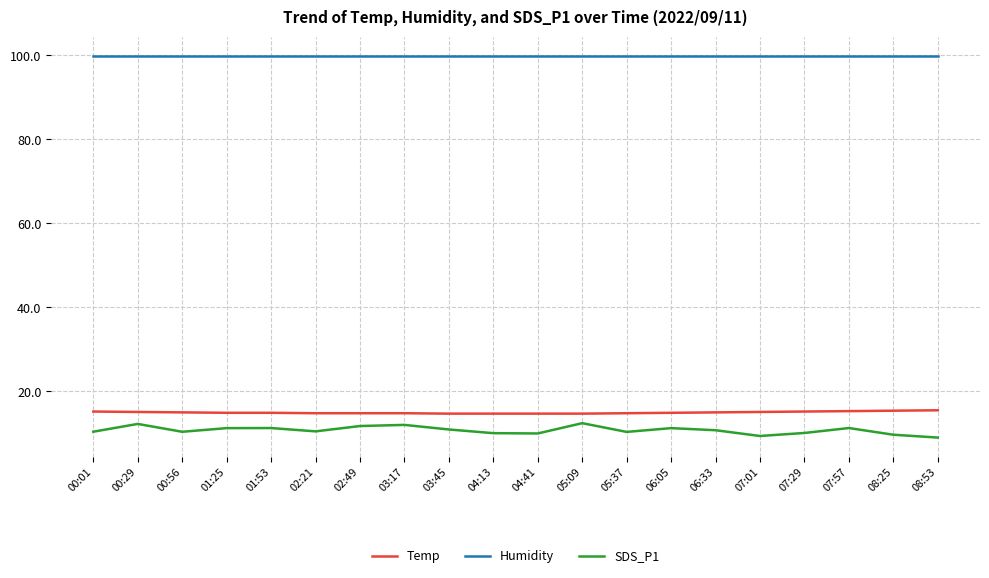

True or false: SDS_P1 has a value of 12.4 at 05:09.

True